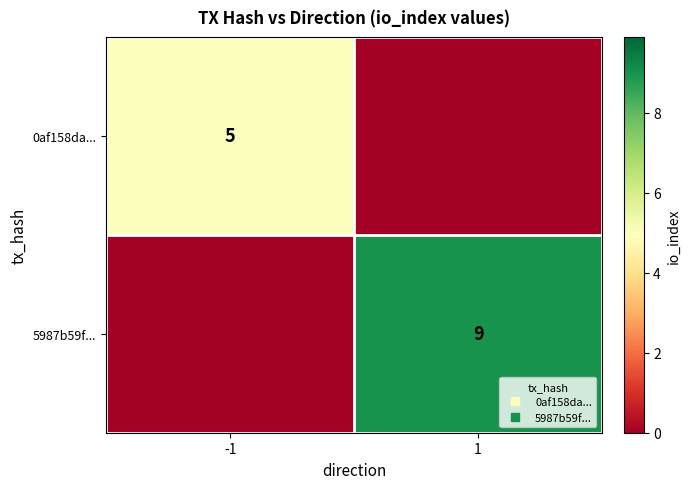

Which series has the largest range (max minus min)?

5987b59f...